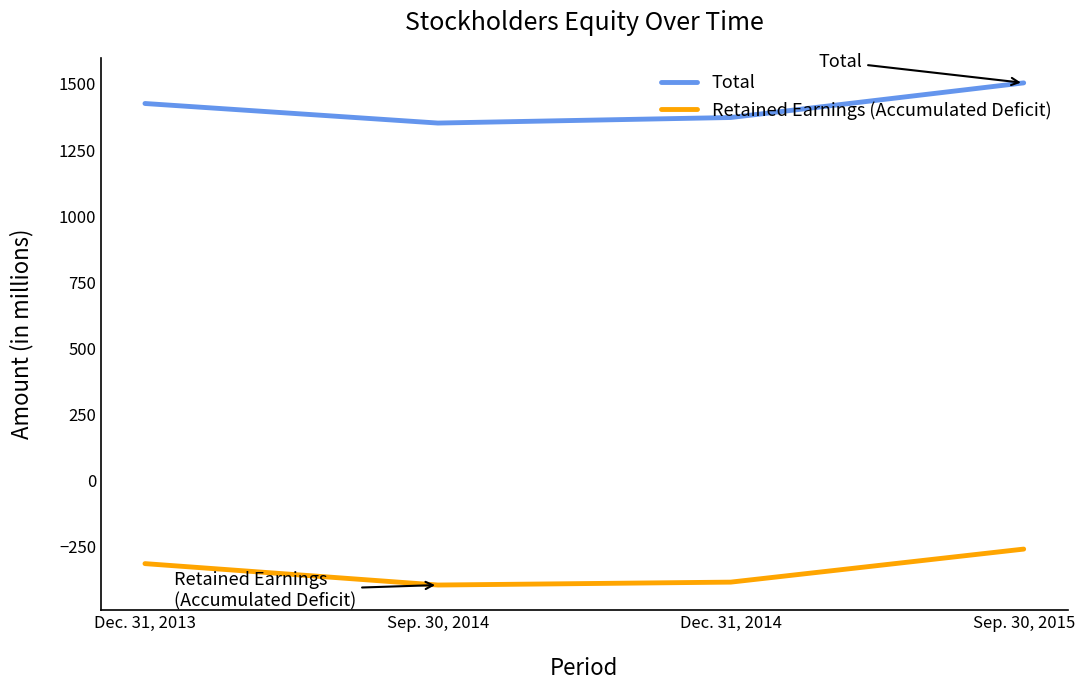

True or false: Total has more than 2 points higher than both neighbors.

False